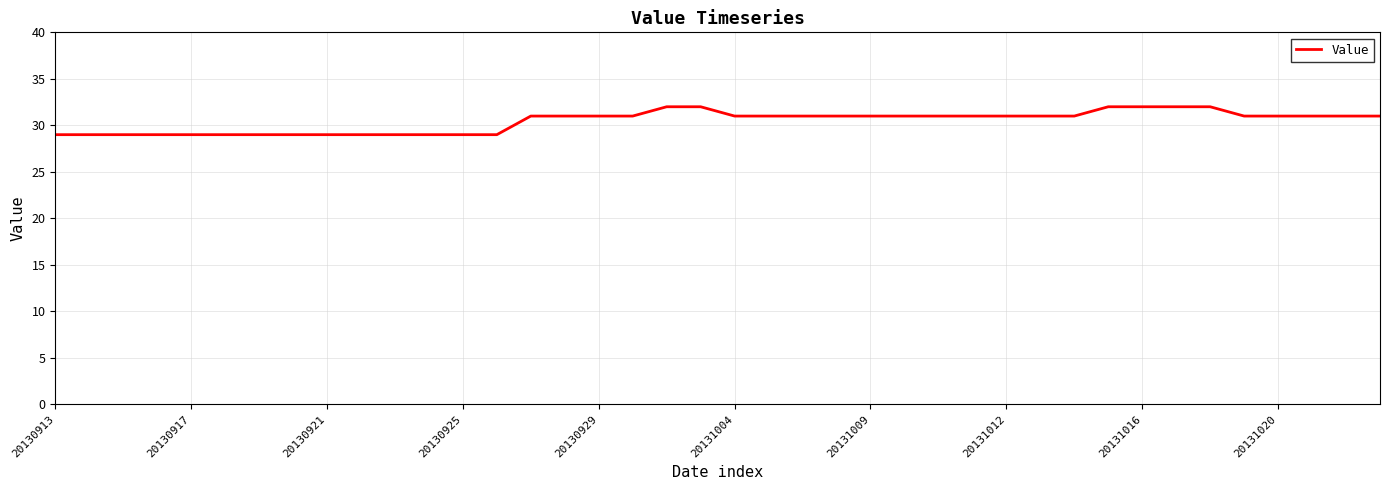

What is the difference between the maximum and minimum values?

3